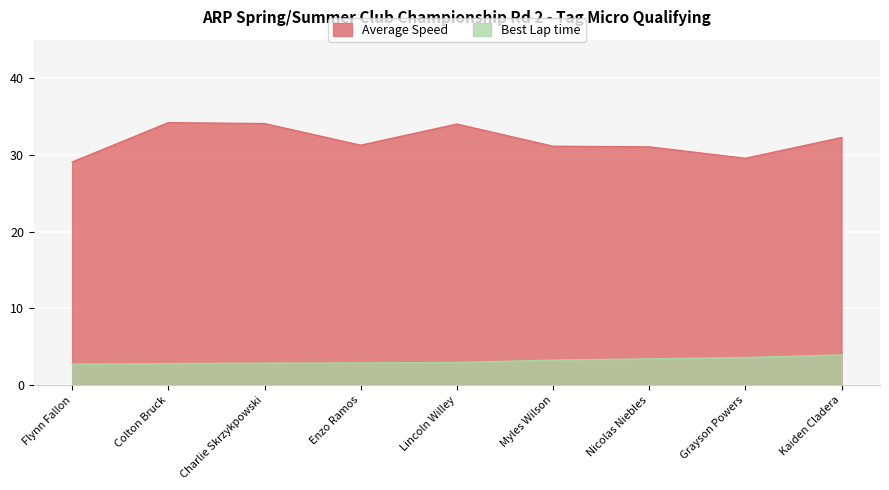

True or false: Average Speed has more than 1 interior local peaks.

True